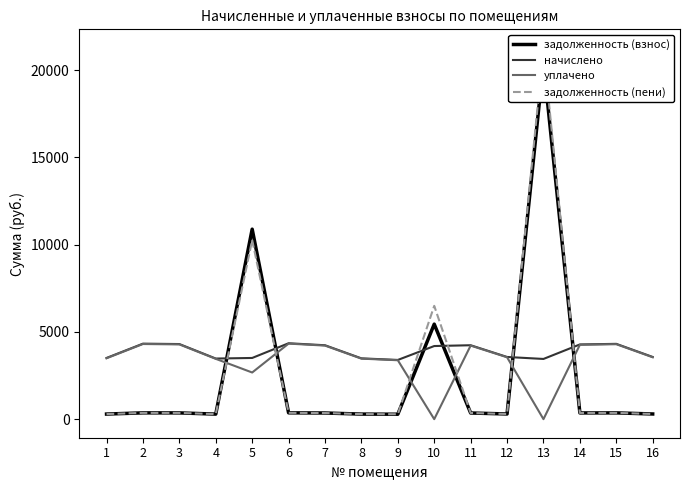

What is the total value across all series at 7?

9156.8